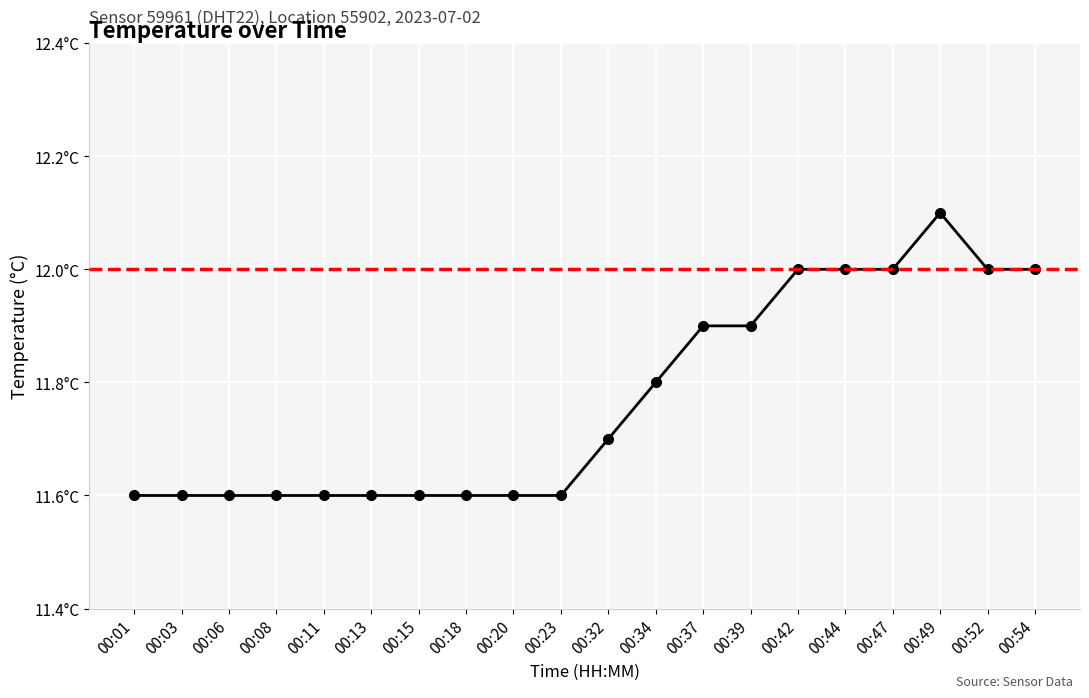

What is the minimum value shown in the chart?

11.6